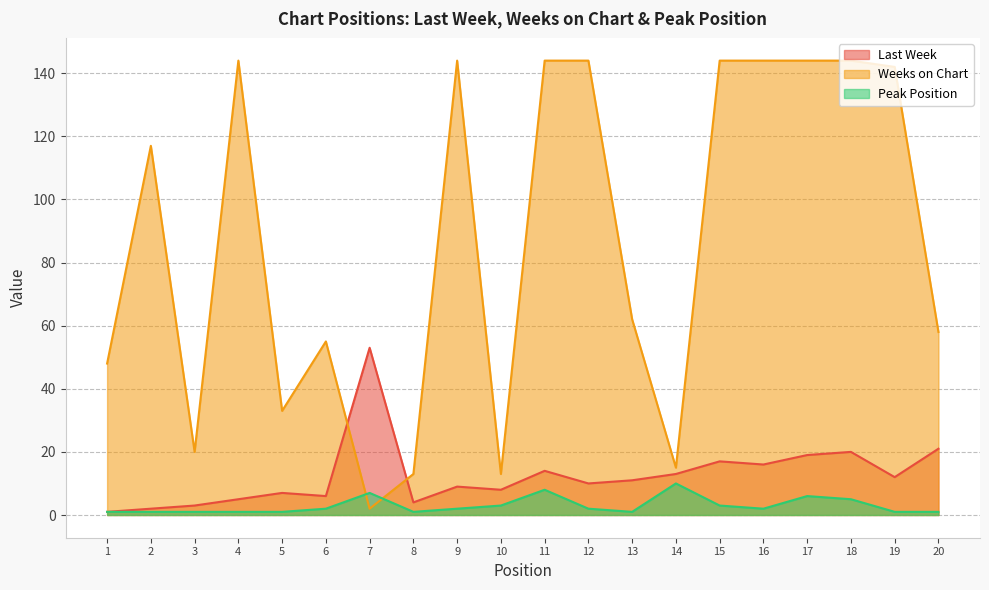

How many times do Peak Position and Weeks on Chart cross each other?

2